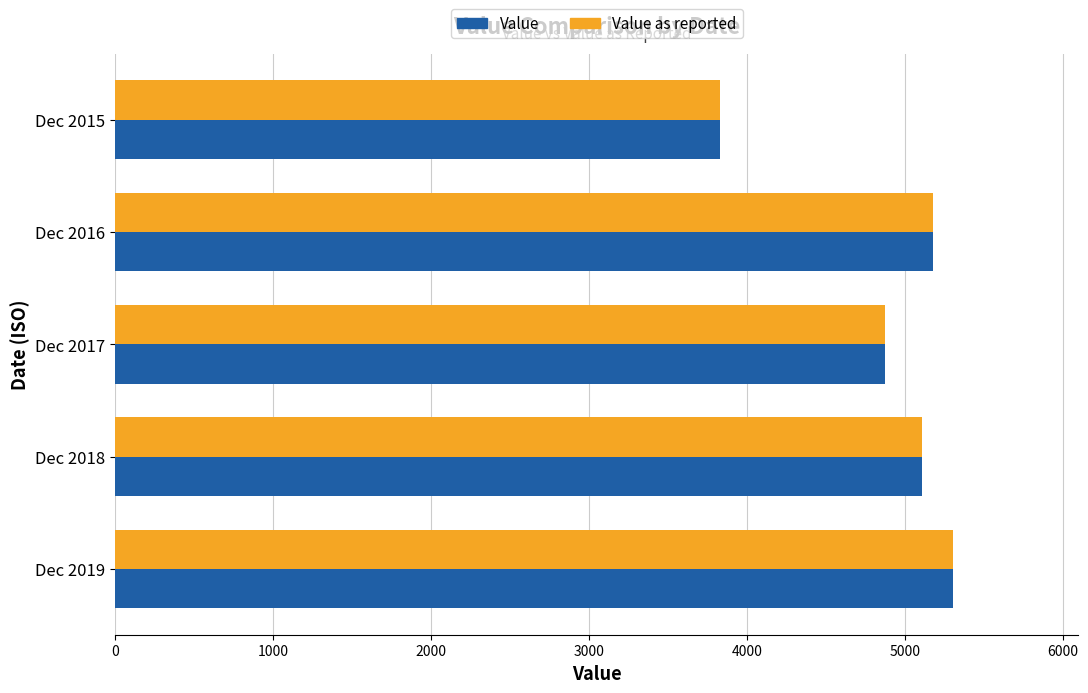

True or false: Value as reported has a value of 5181.6 at Dec 2016.

True